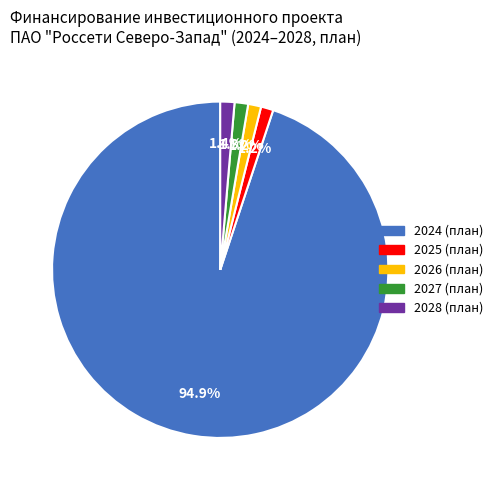

Which has a higher value, 2027 (план) or 2024 (план)?

2024 (план)